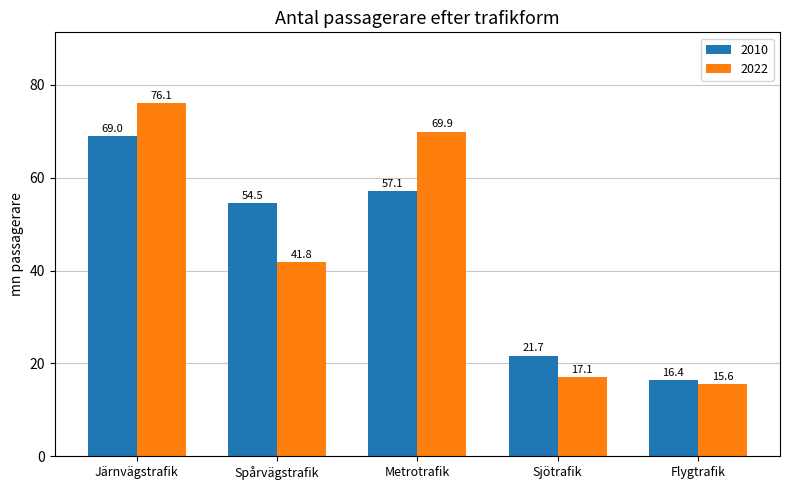

What is the spread (max minus min) of values at Flygtrafik?

0.8